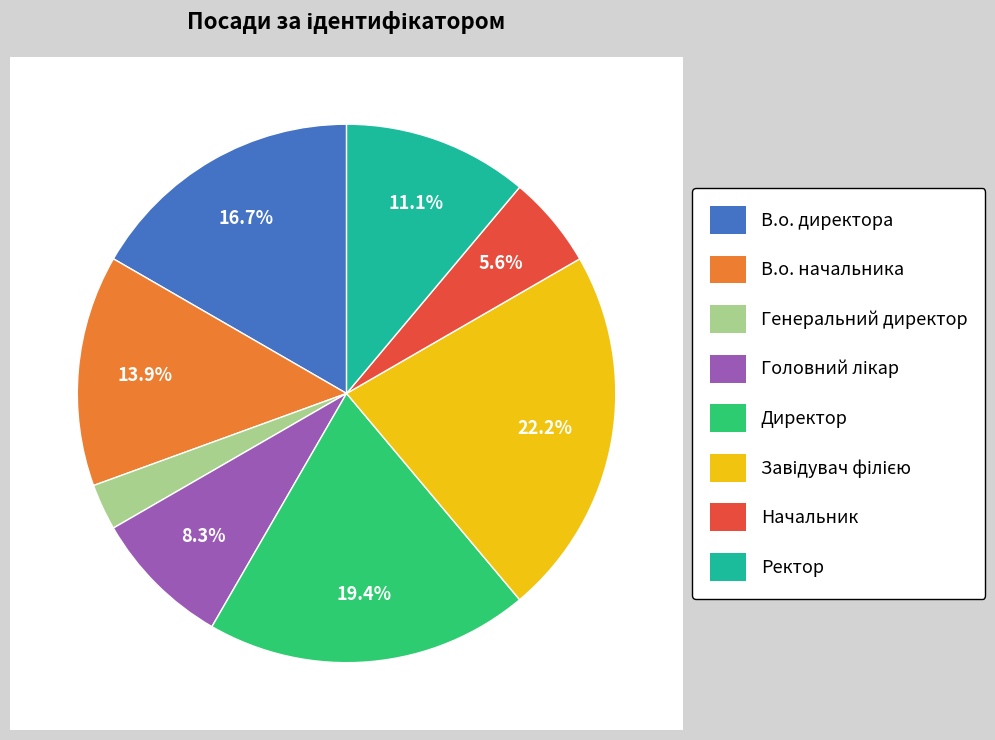

Is Директор the majority of the pie?

No